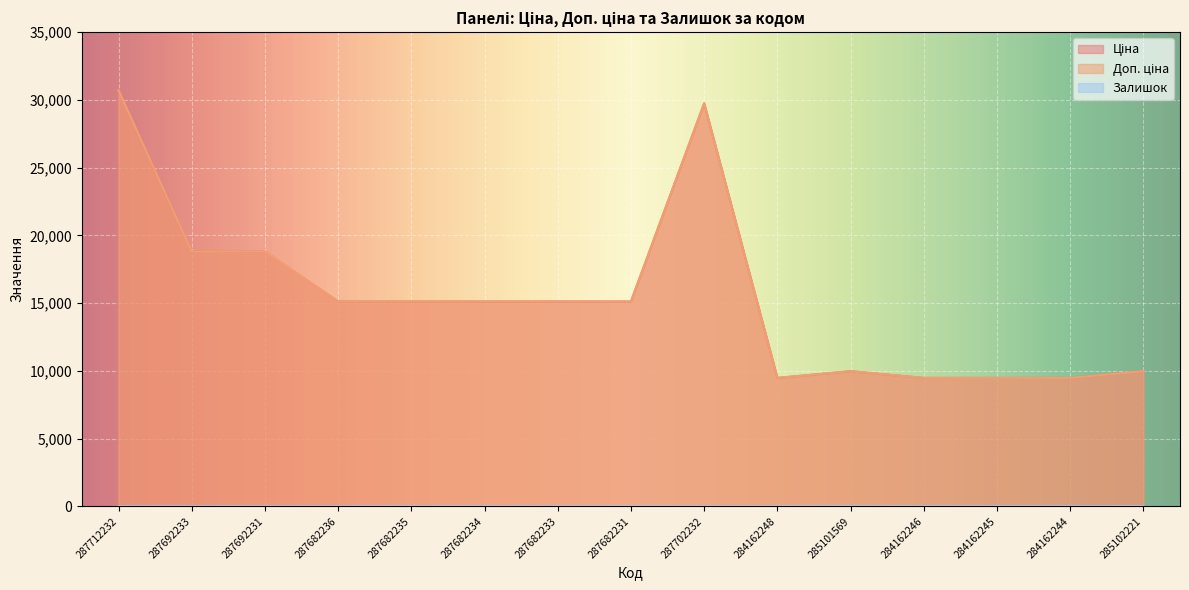

How many data points in Ціна are above 15120?

4